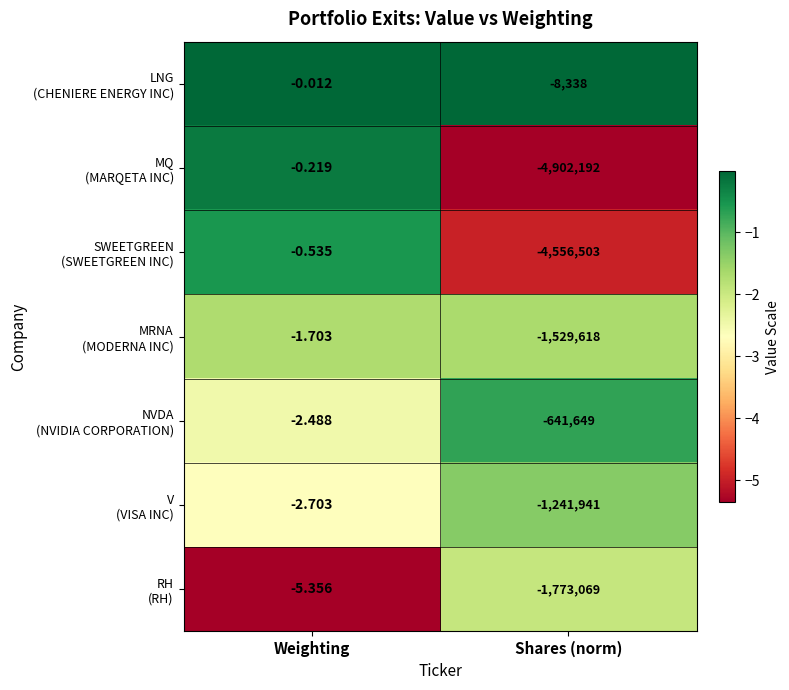

What is the total value across all series at Weighting?

-13.0